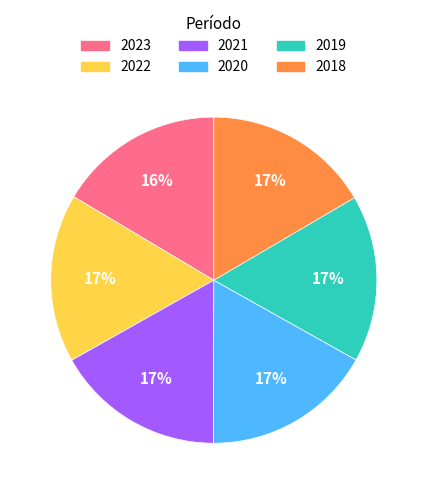

What percentage is the 2018 slice, to the nearest percent?

17%